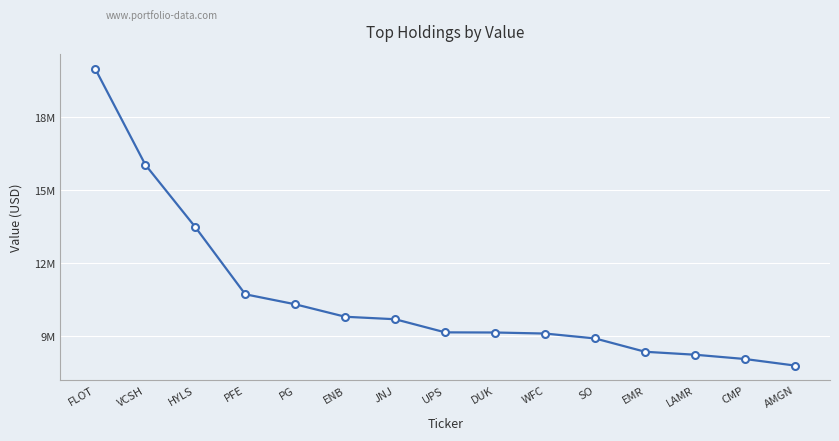

What is the label of the 13th point from the left?

LAMR